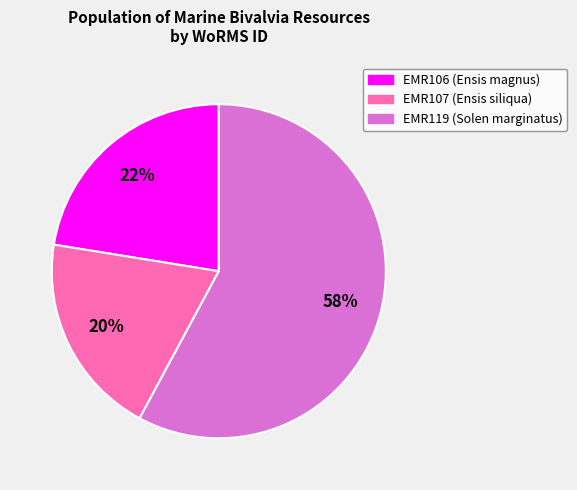

Is EMR119 the majority of the pie?

Yes